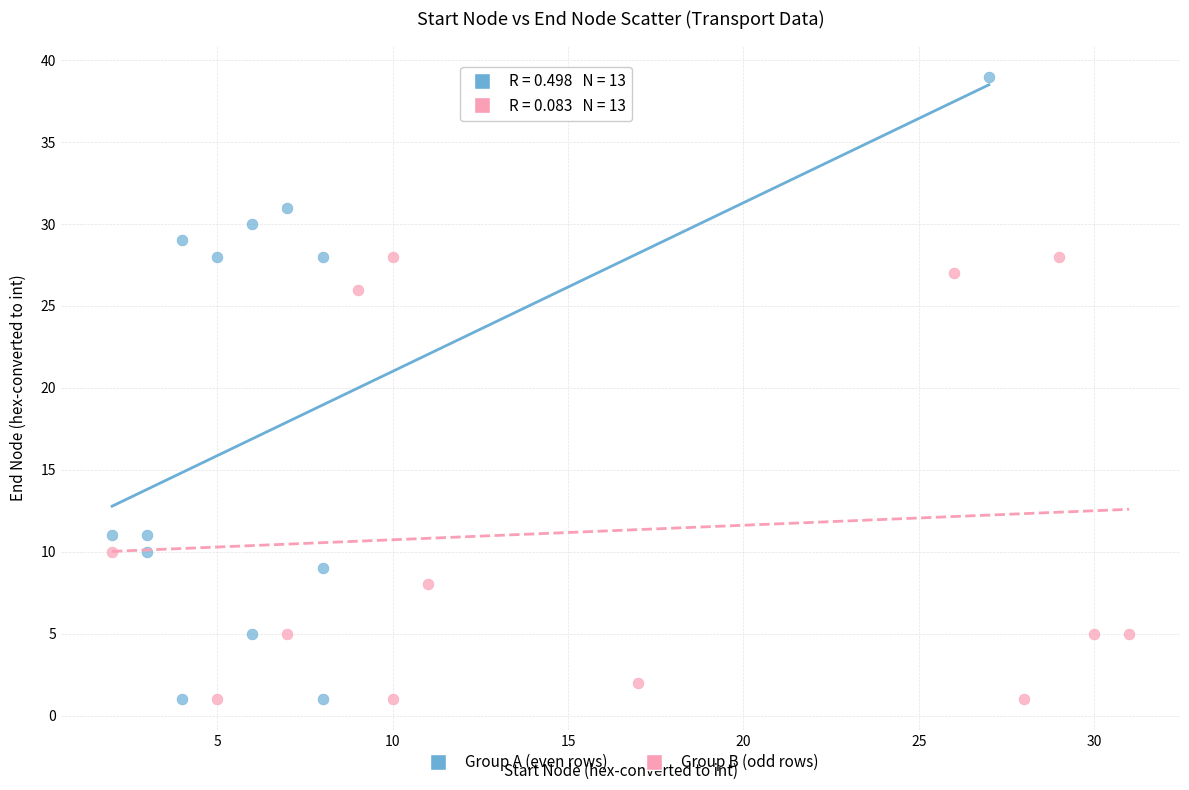

What are all the series names shown in the legend?

Group A (even rows), Group B (odd rows)